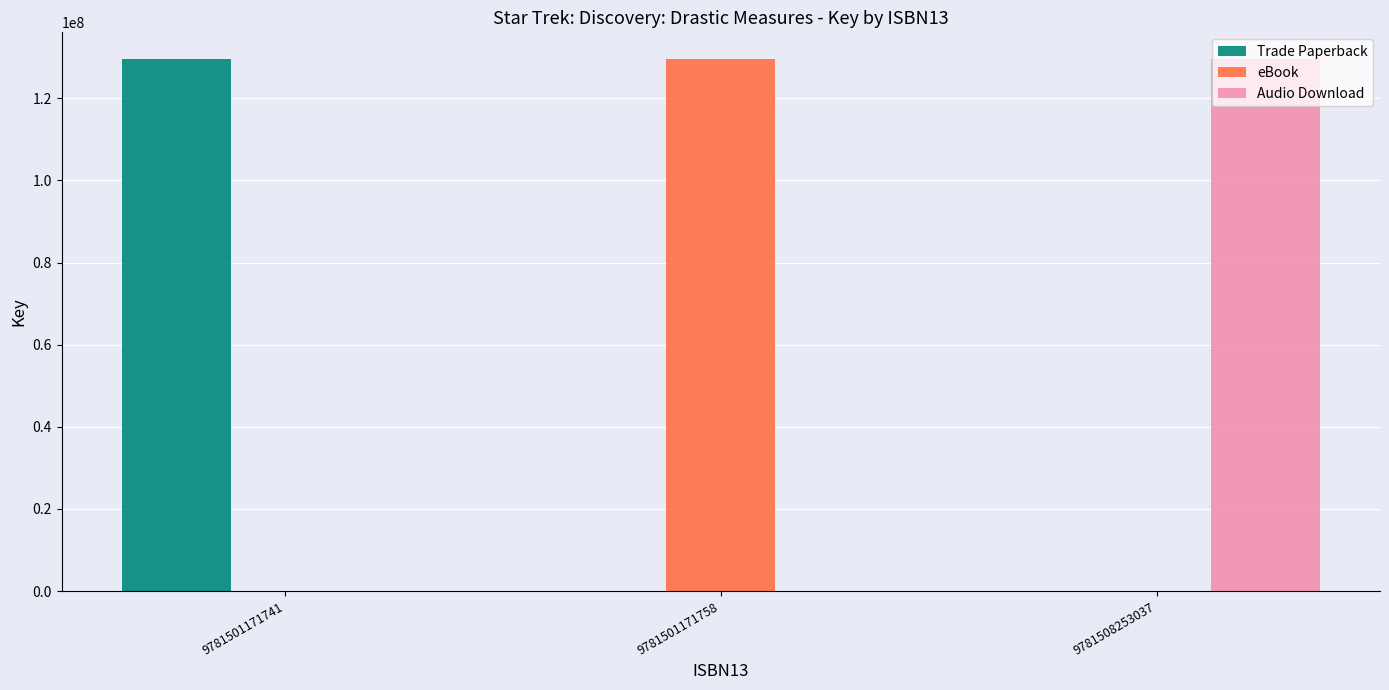

How many groups of bars are there?

3